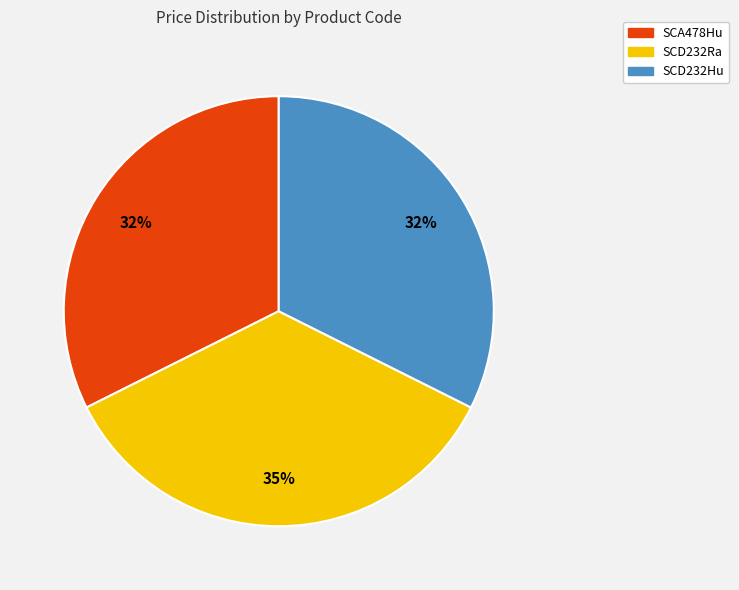

Is the sum of SCD232Ra and SCA478Hu greater than half?

Yes